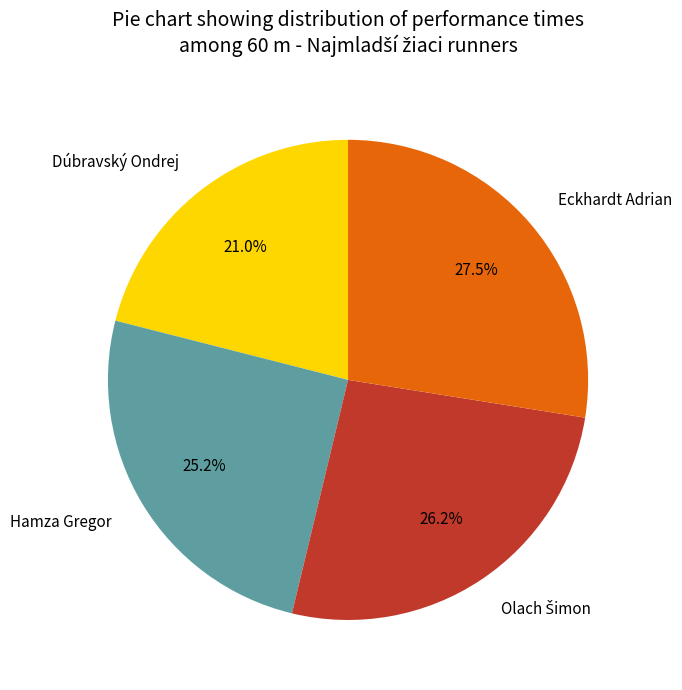

Is the sum of Dúbravský Ondrej and Eckhardt Adrian greater than half?

No